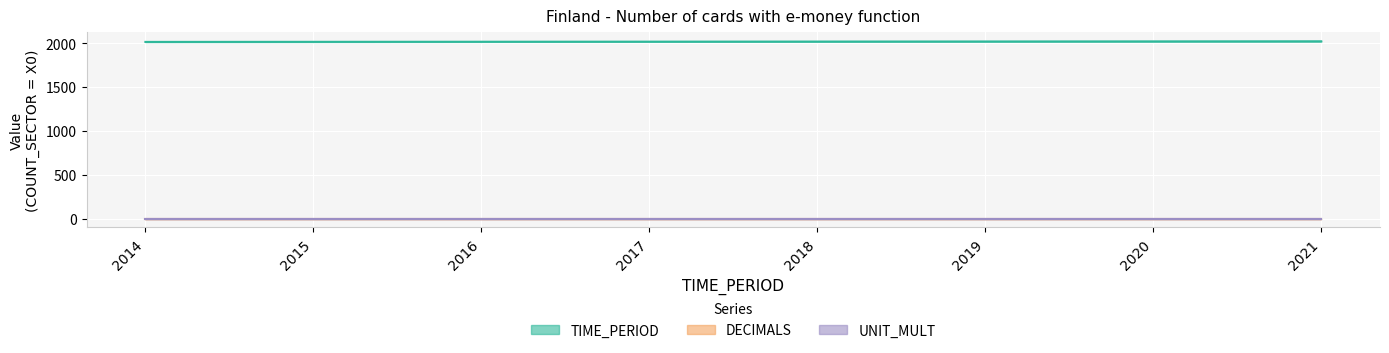

Between 2016 and 2020, which is larger?

2020